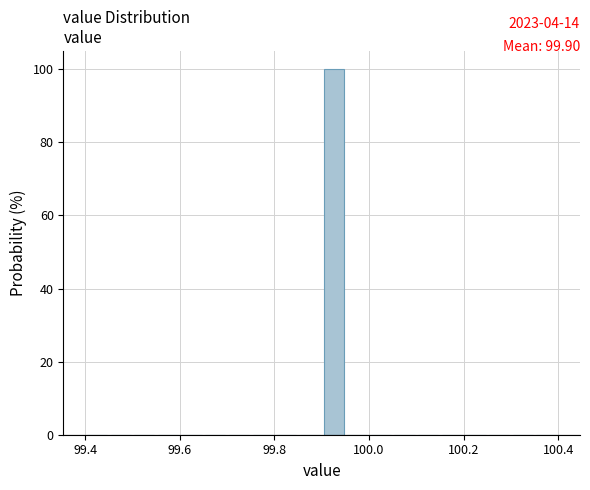

Read against the x-axis, roughly where is the centre of the tallest bar?

99.92